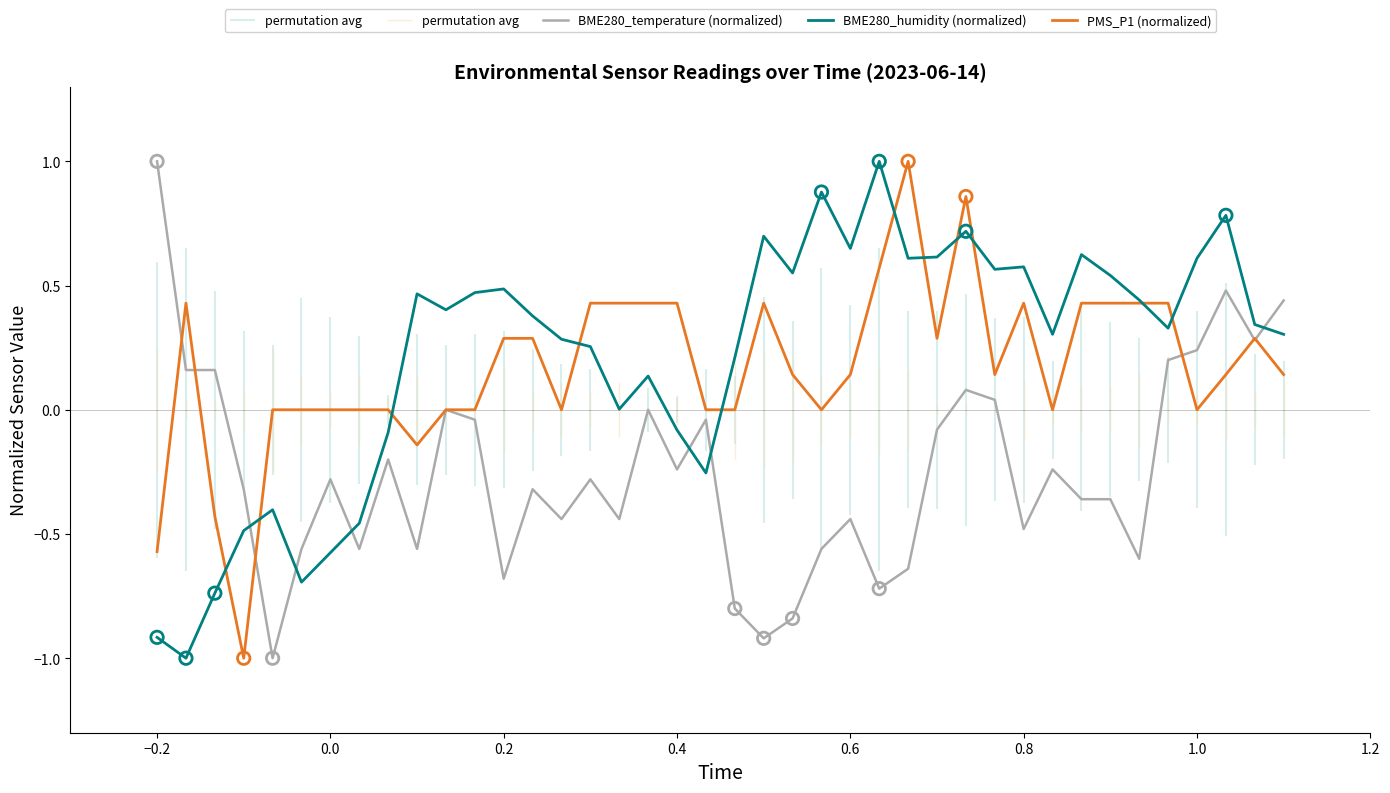

At how many categories does at least one series exceed 0?

33